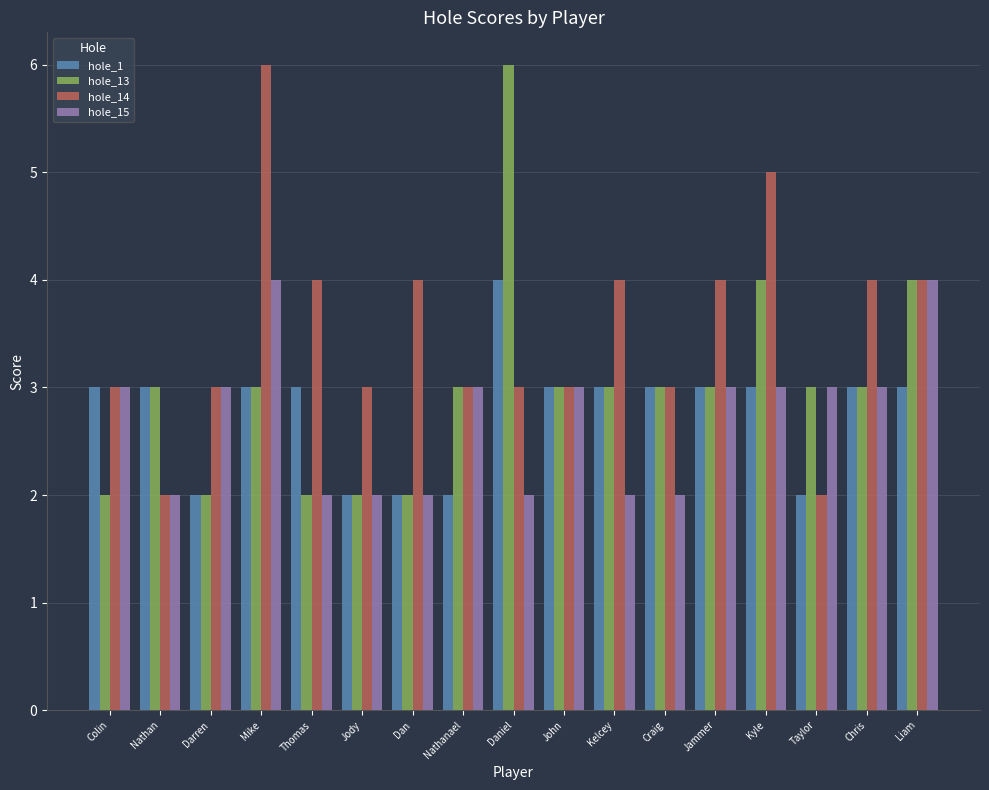

What is the difference between the hole_14 values at Darren and Taylor?

1